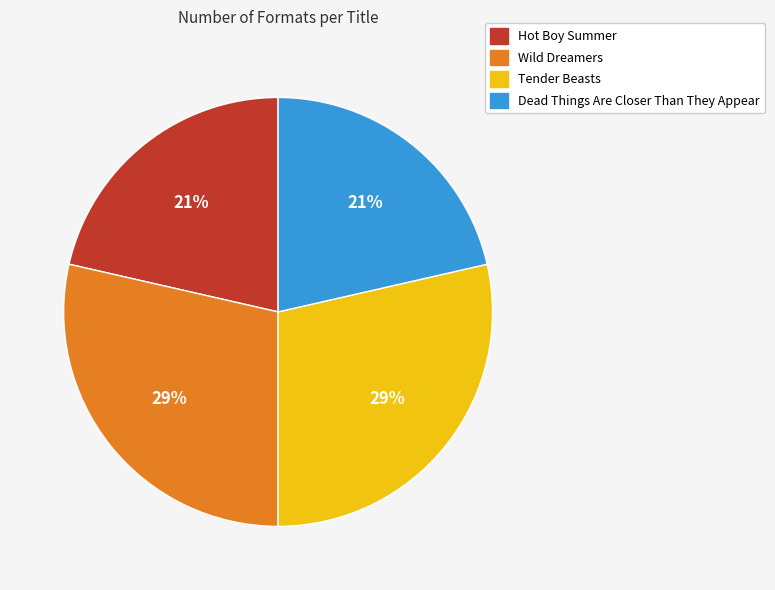

To the nearest percent, what is the combined percentage of Dead Things Are Closer Than They Appear and Tender Beasts?

50%